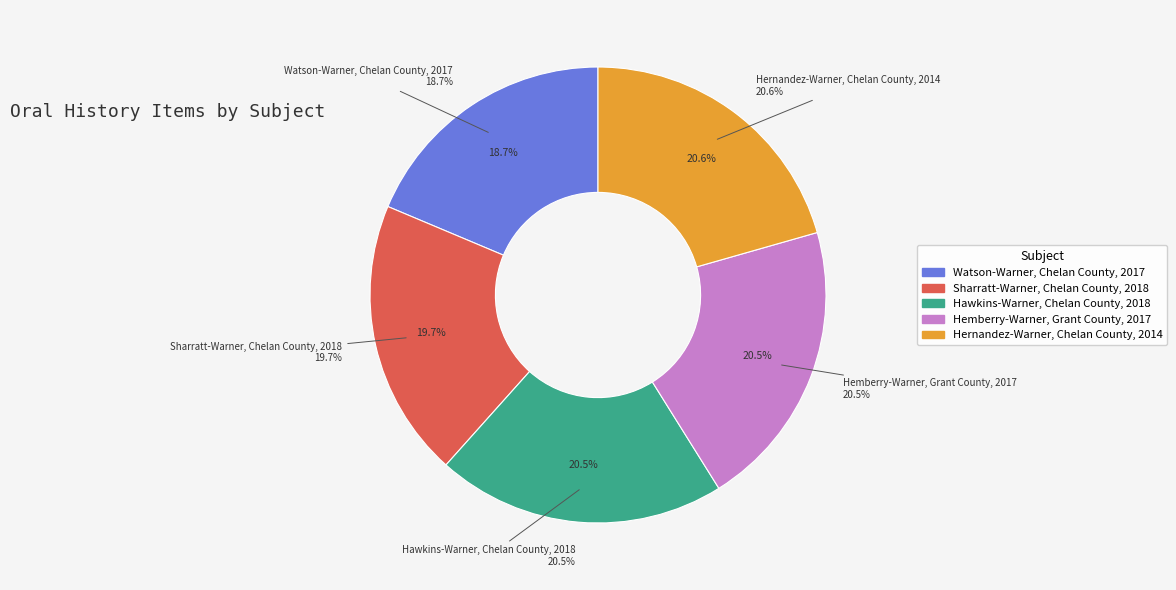

What is the smallest slice in the pie chart?

Watson-Warner, Chelan County, 2017